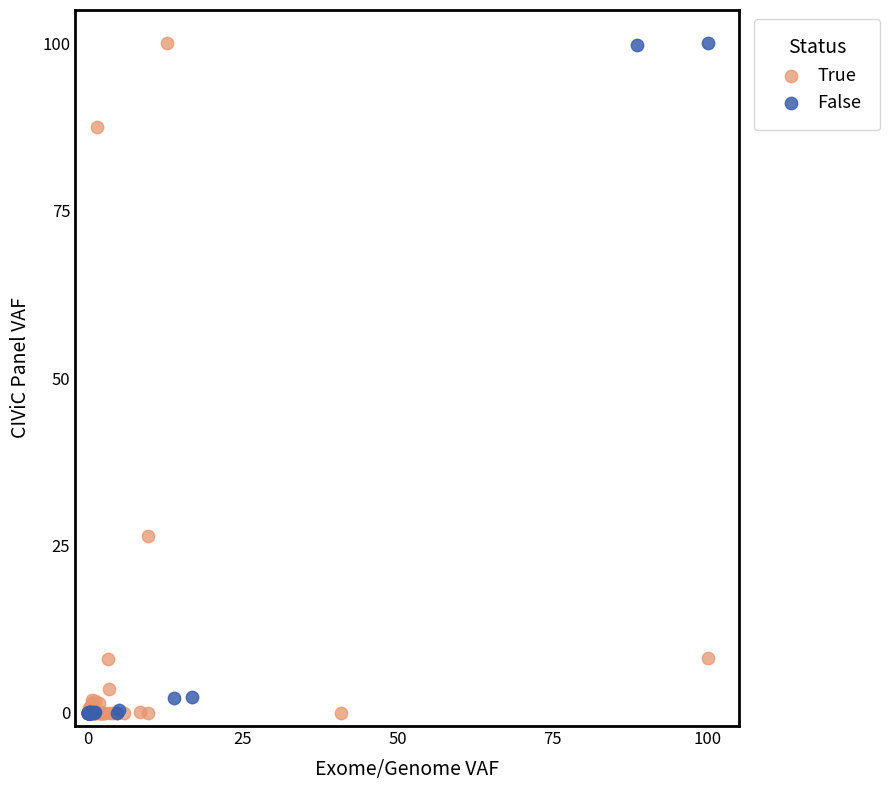

What are all the series names shown in the legend?

True, False